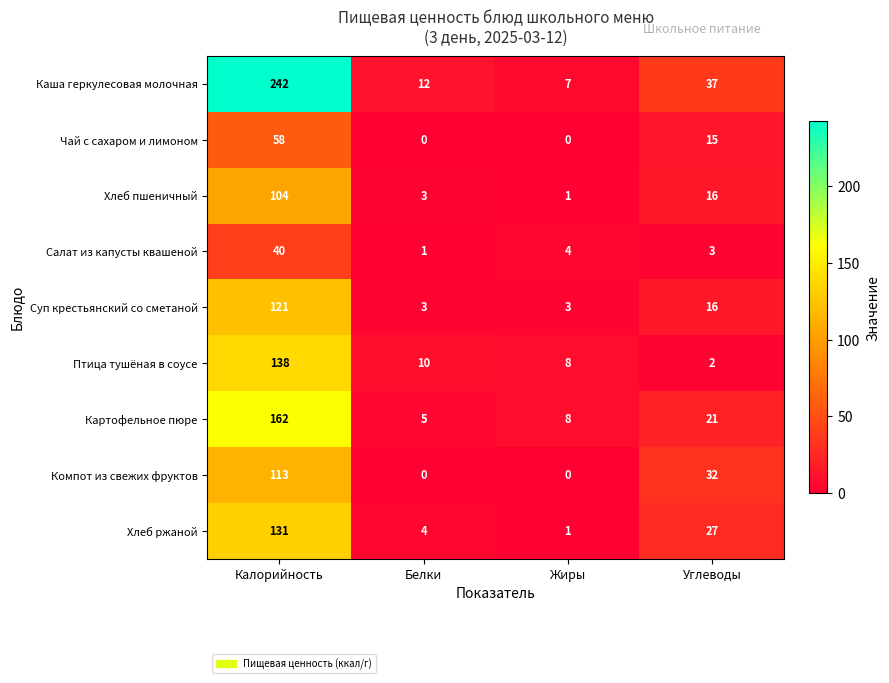

At which label is Компот из свежих фруктов closest to 56?

Углеводы